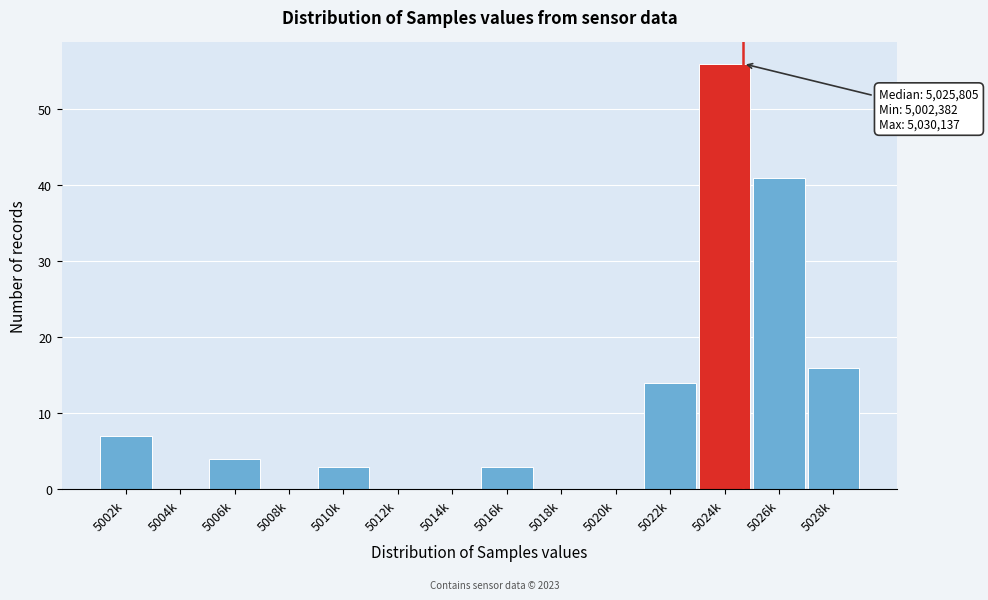

Reading left to right, what are all the values shown in this chart?

5002k=7	5004k=0	5006k=4	5008k=0	5010k=3	5012k=0	5014k=0	5016k=3	5018k=0	5020k=0	5022k=14	5024k=56	5026k=41	5028k=16